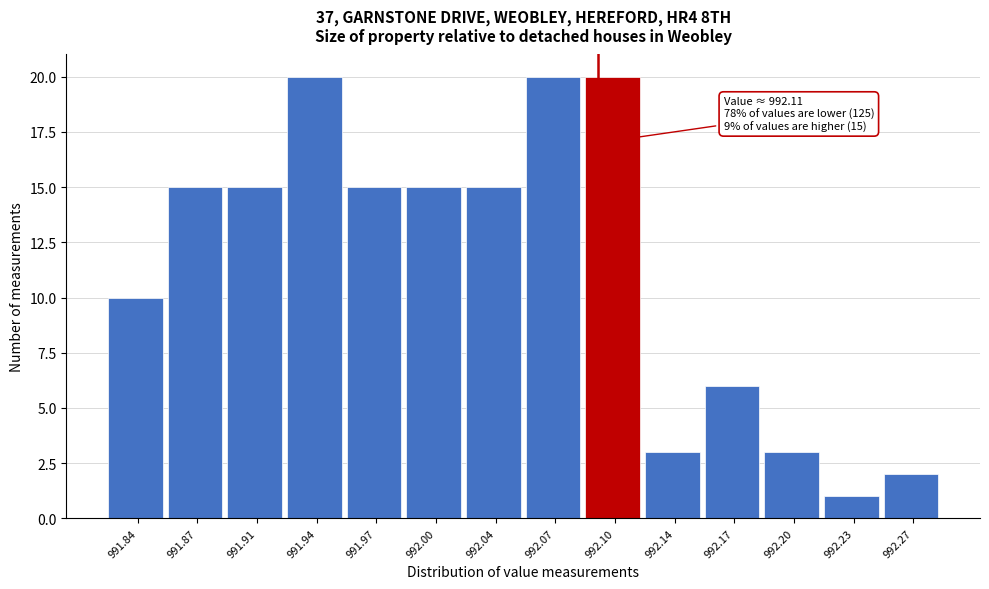

Reading left to right, transcribe all the data shown in this chart.

10	15	15	20	15	15	15	20	20	3	6	3	1	2